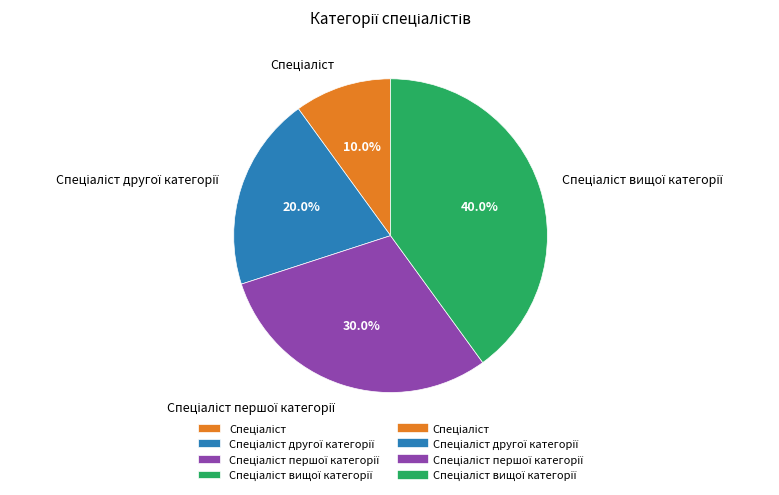

Count the number of slices in the pie.

4